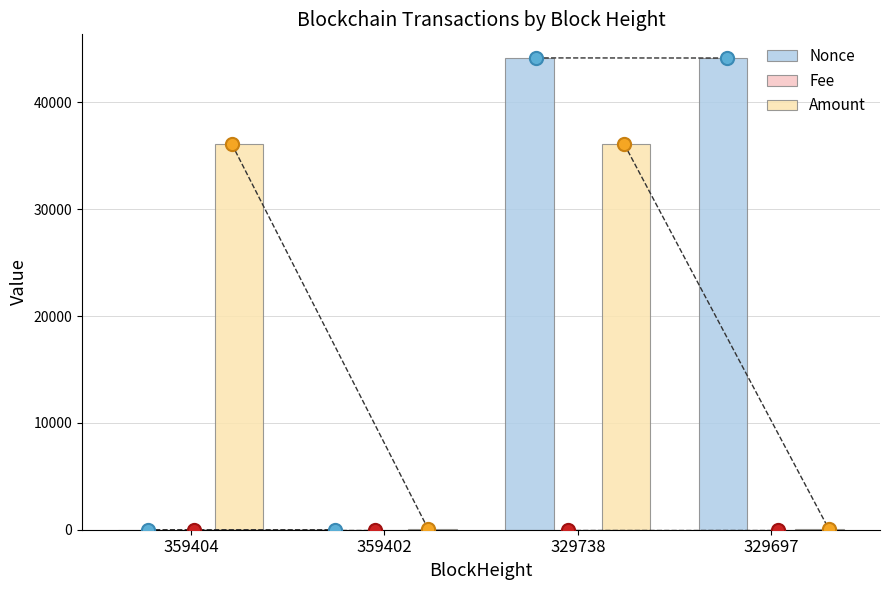

Which series reaches the maximum Y coordinate?

Nonce